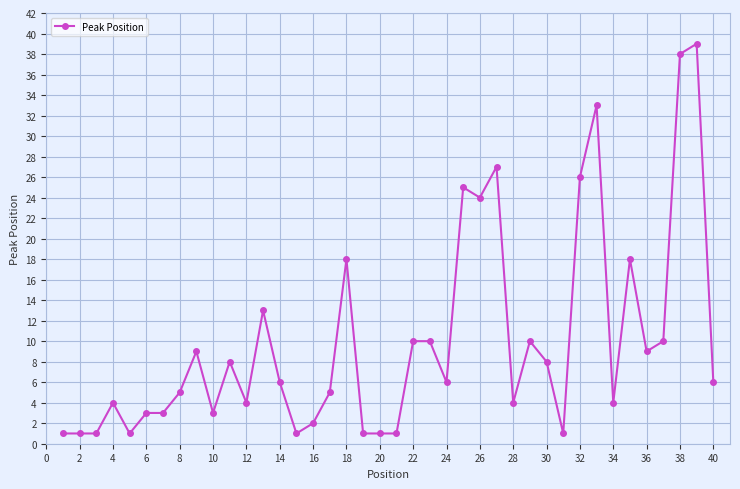

What is the sum of all values?

399